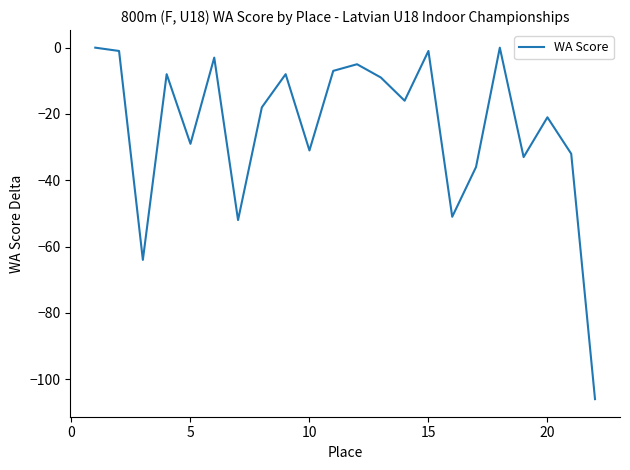

What is the smallest value displayed?

-106